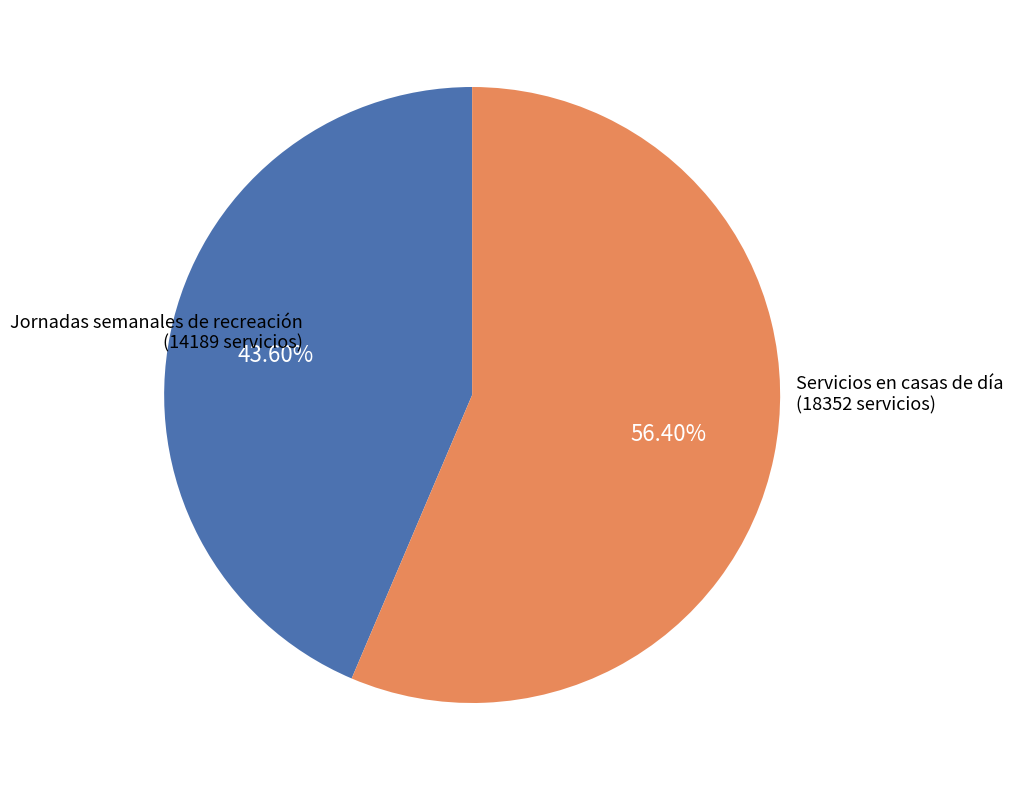

Does any single category account for the majority?

Yes